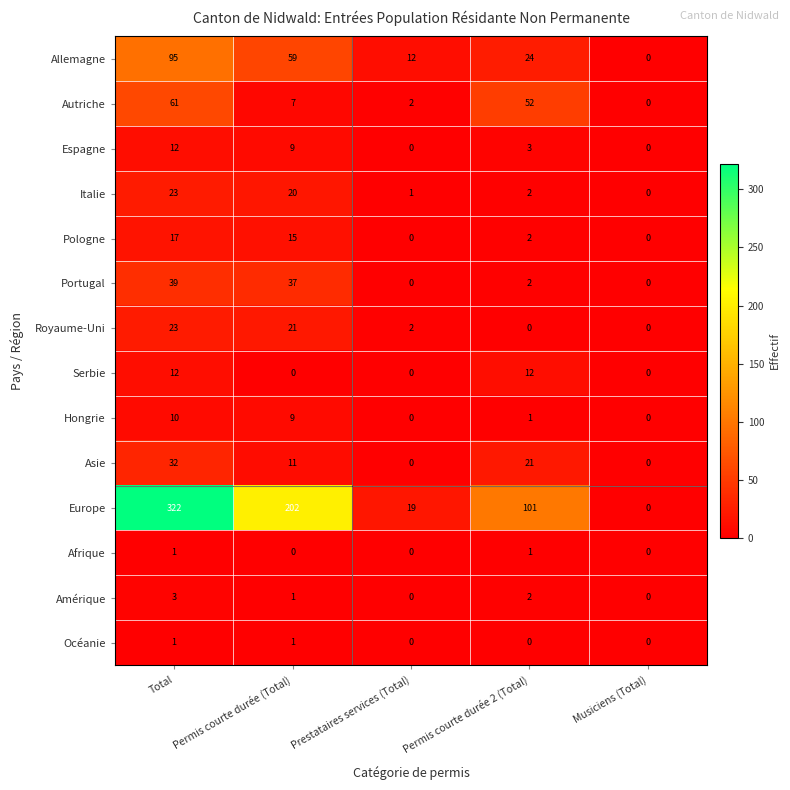

What is the highest value of the Espagne series?

12